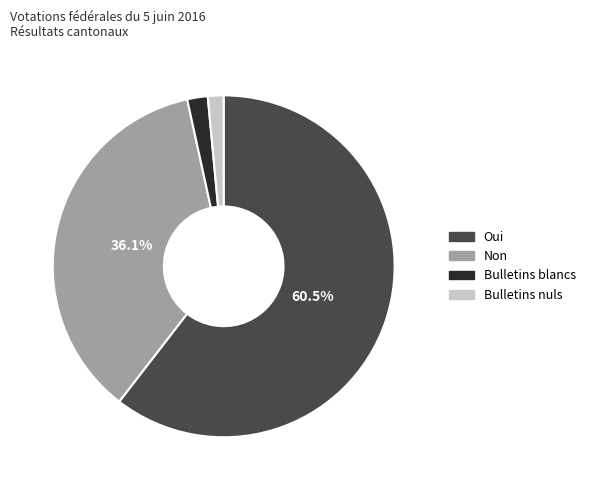

To the nearest percent, what portion does Bulletins blancs represent?

2%